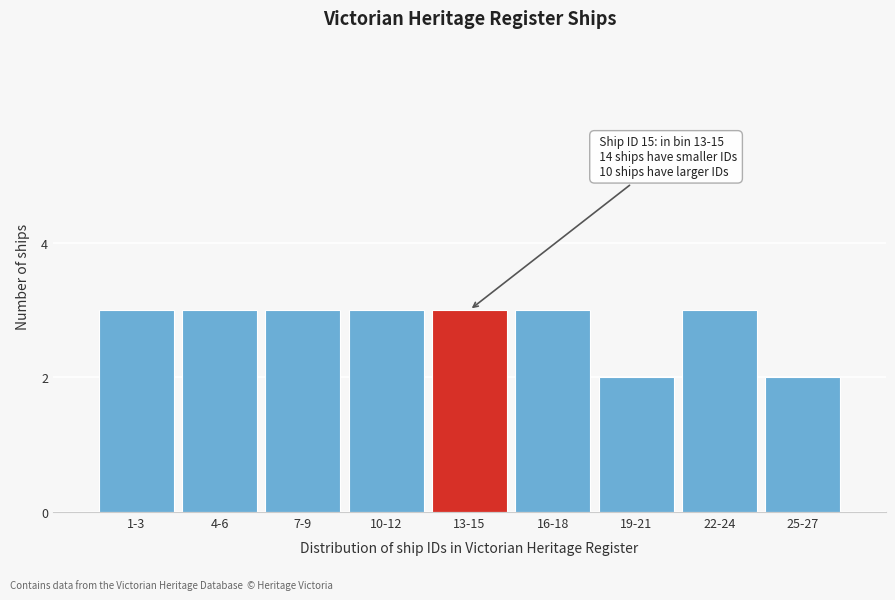

Reading left to right, what are all the values shown in this chart?

3	3	3	3	3	3	2	3	2